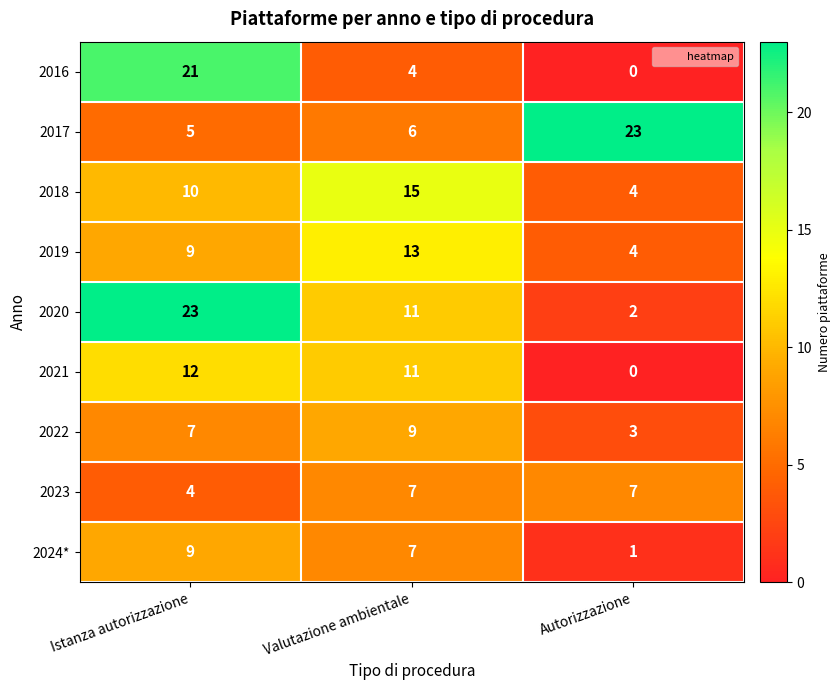

Read the 2019 value at Autorizzazione.

4